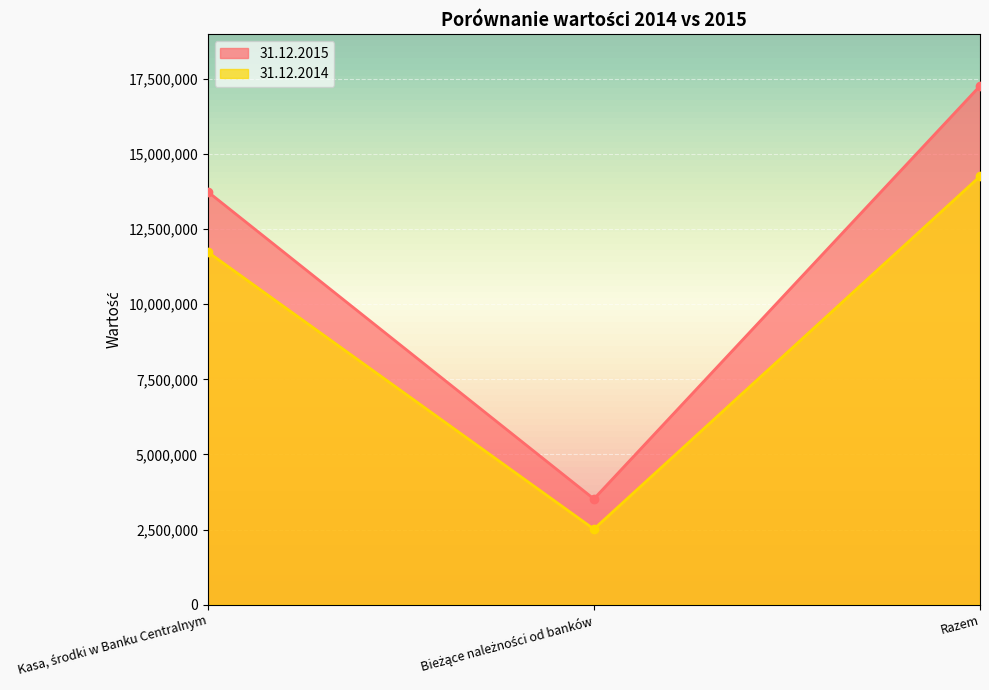

Rank the series by their maximum value, from highest to lowest.

31.12.2015, 31.12.2014